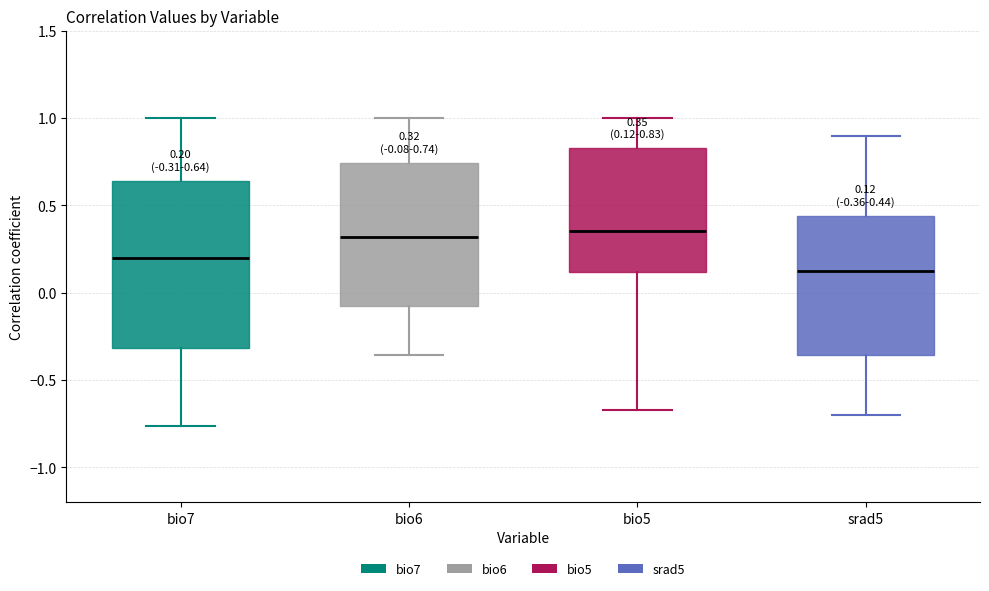

Which box has the lowest median line?

srad5